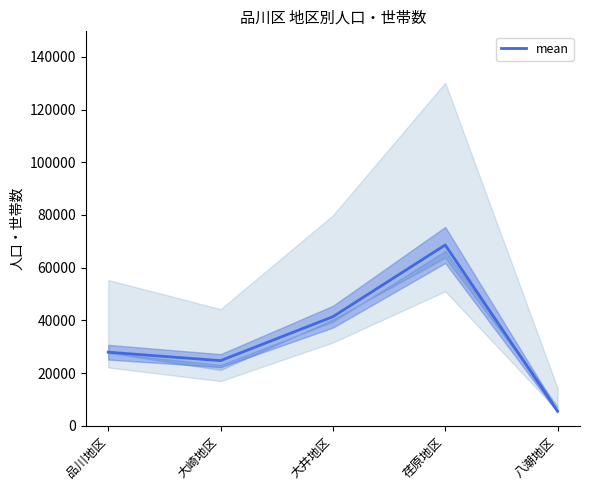

What is the approximate value at 八潮地区?

5522